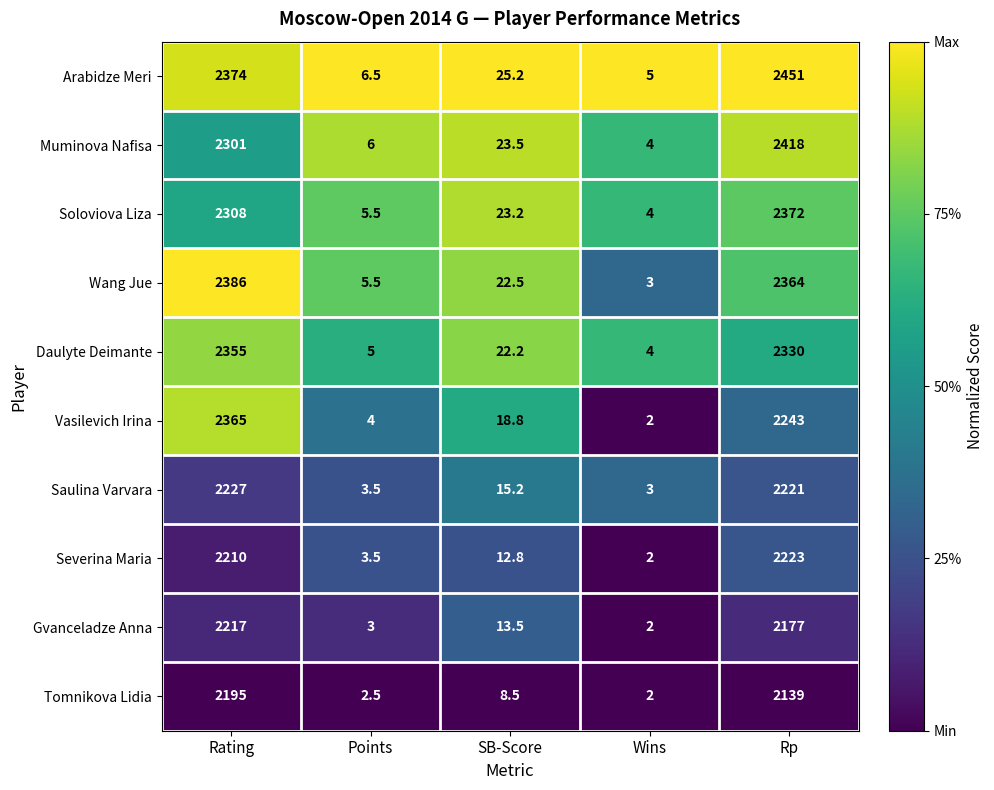

Which category has the highest value in the Tomnikova Lidia series?

Rating